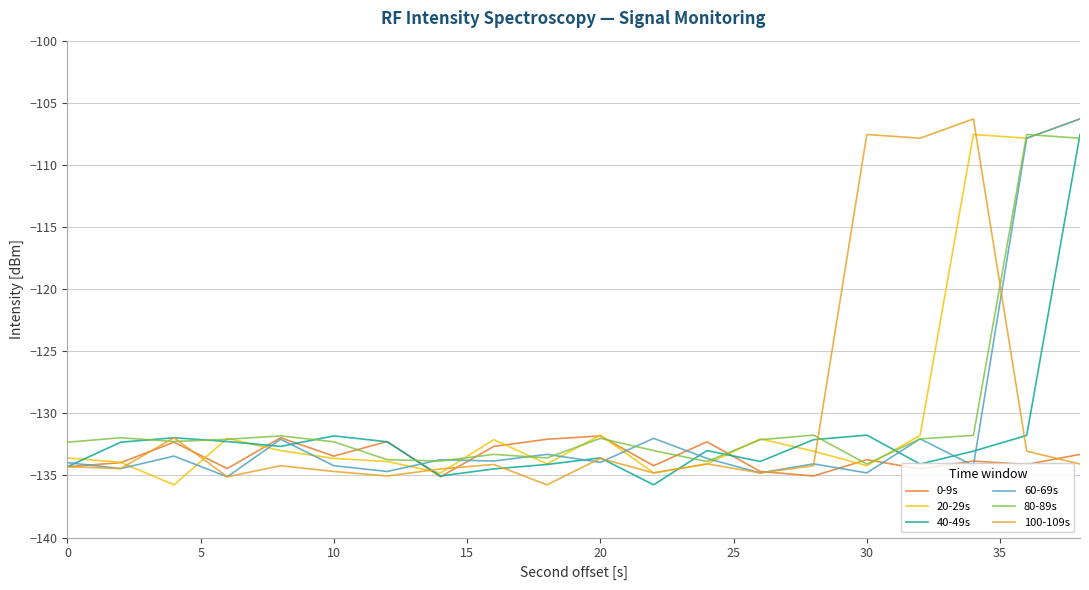

What is the maximum value for 0-9s?

-131.8